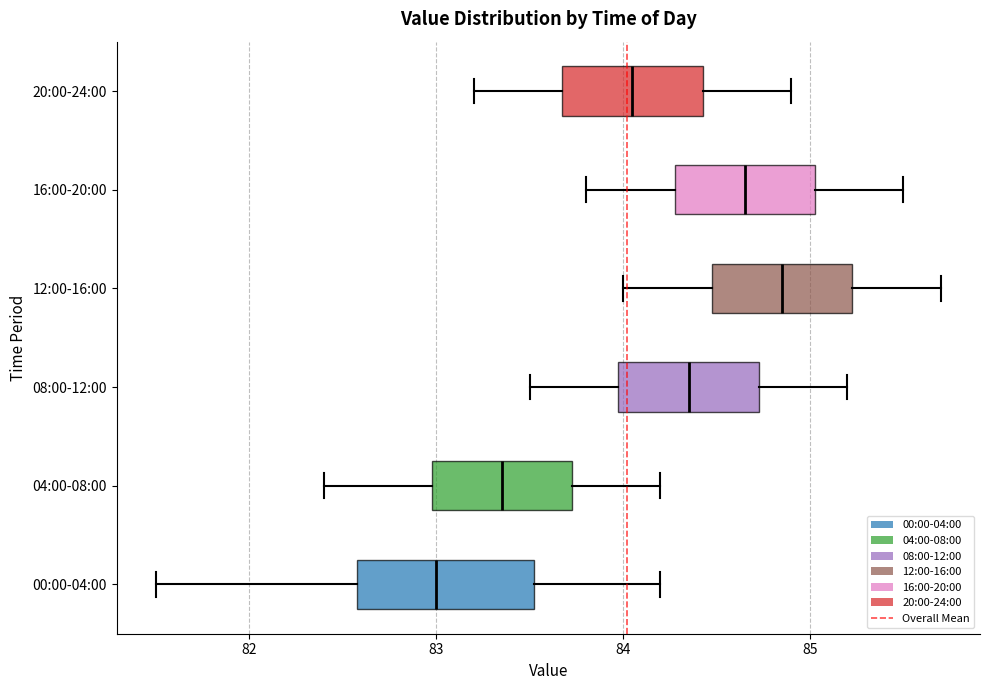

Which box is the widest, from its left edge to its right edge?

00:00-04:00